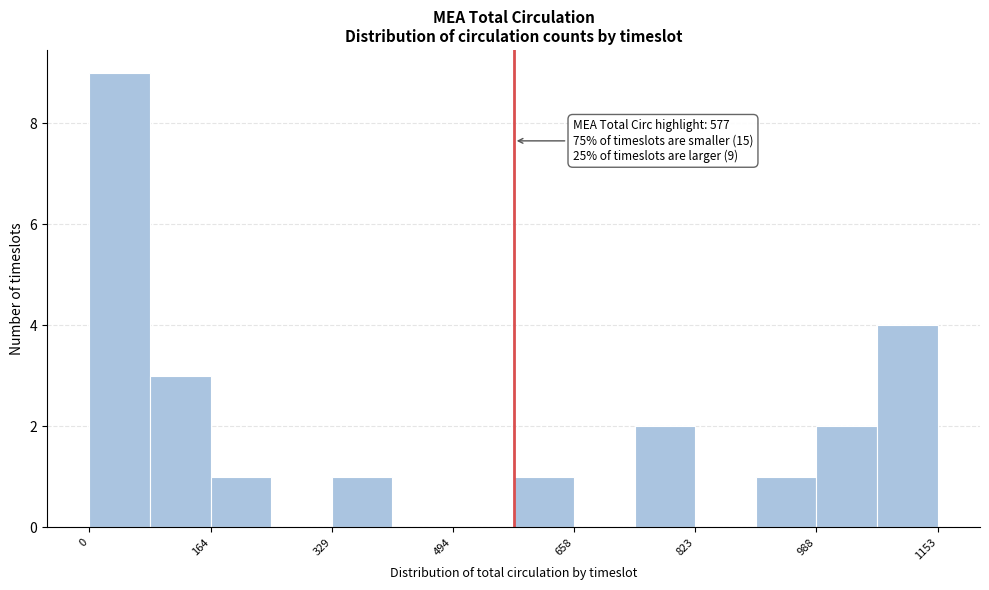

Over which range of the x-axis is the bar tallest?

0 to 80